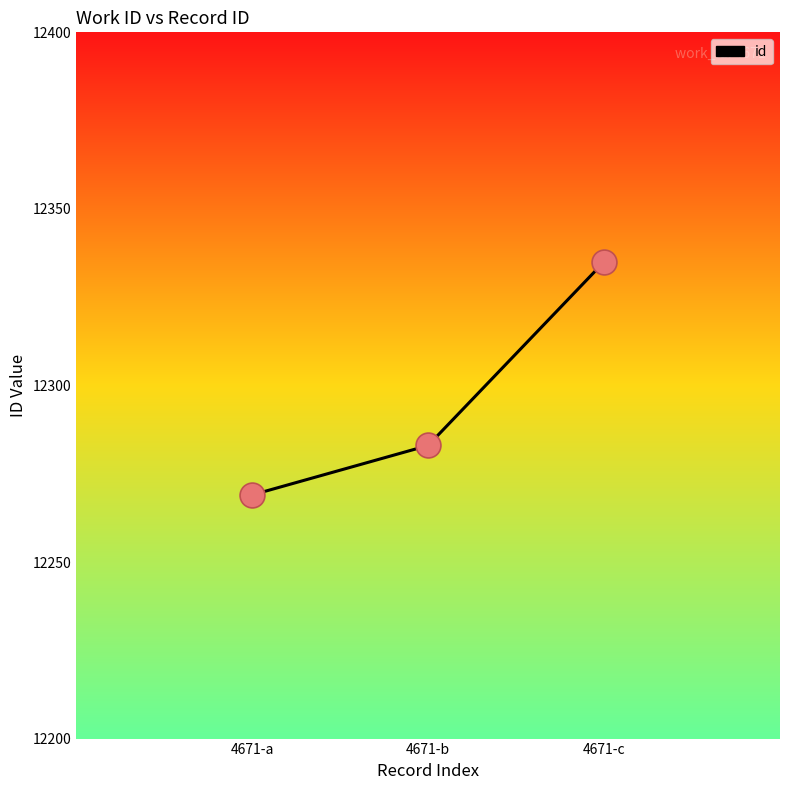

Between 4671-c and 4671-b, which is larger?

4671-c